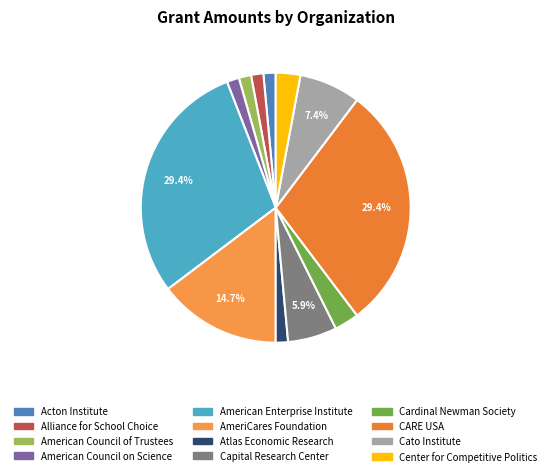

What percentage do American Enterprise Institute and Capital Research Center together represent?

35.3%